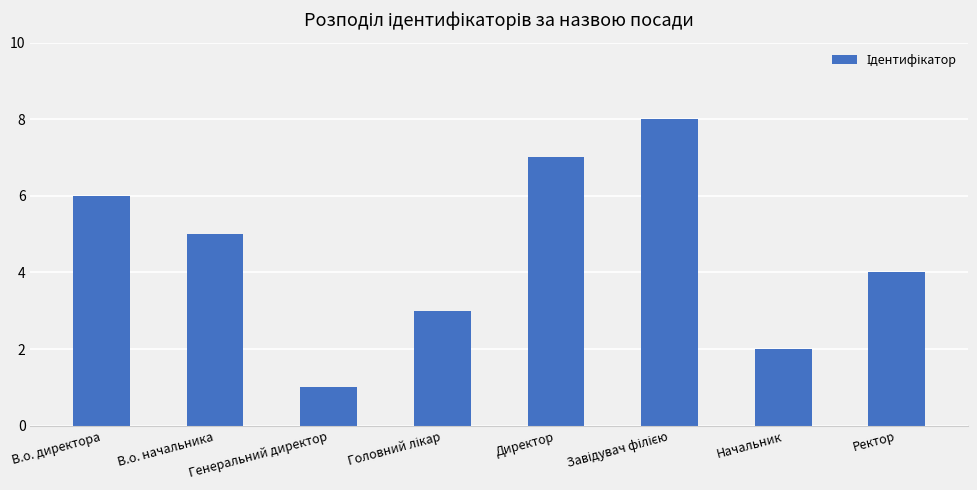

Reading left to right, what are all the values shown in this chart?

6	5	1	3	7	8	2	4